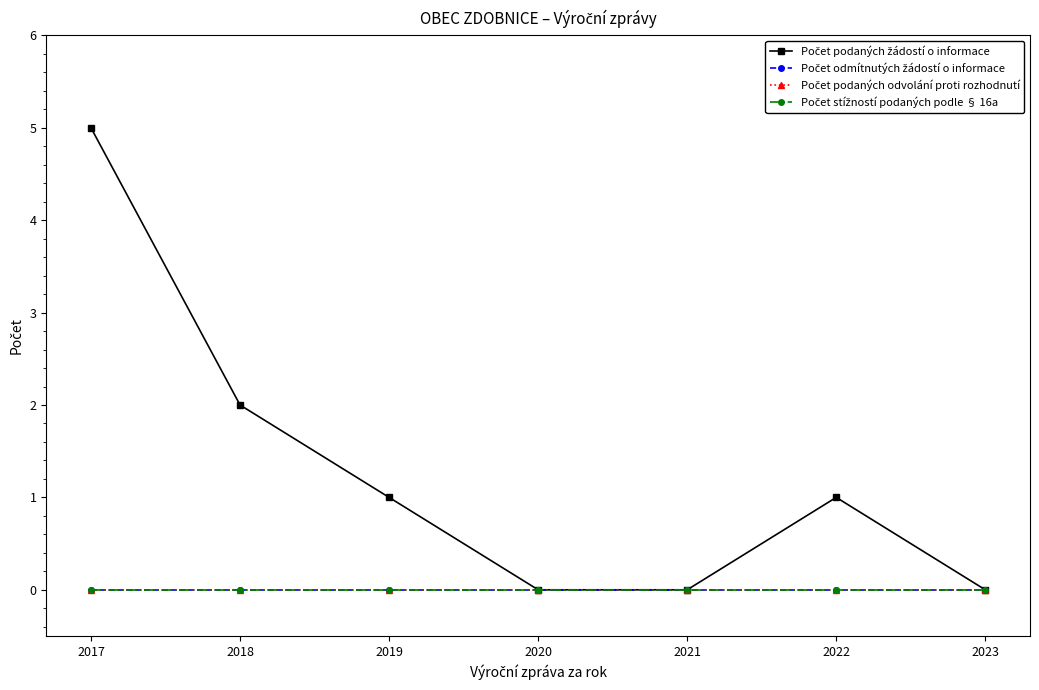

Reading left to right, extract all data points from this chart.

Počet podaných žádostí o informace: 5	2	1	0	0	1	0
Počet odmítnutých žádostí o informace: 0	0	0	0	0	0	0
Počet podaných odvolání proti rozhodnutí: 0	0	0	0	0	0	0
Počet stížností podaných podle § 16a: 0	0	0	0	0	0	0